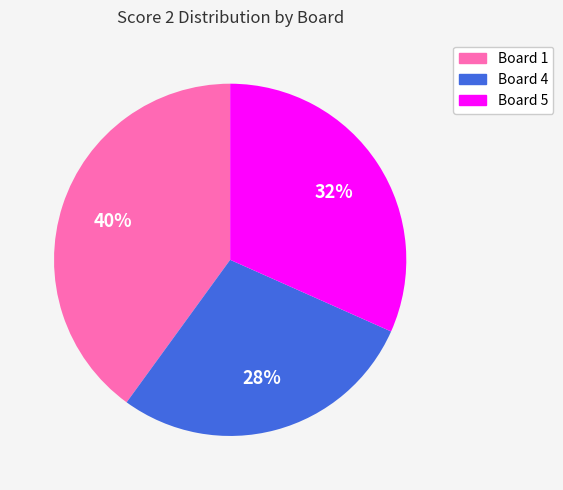

To the nearest percent, what is the average slice percentage?

33%